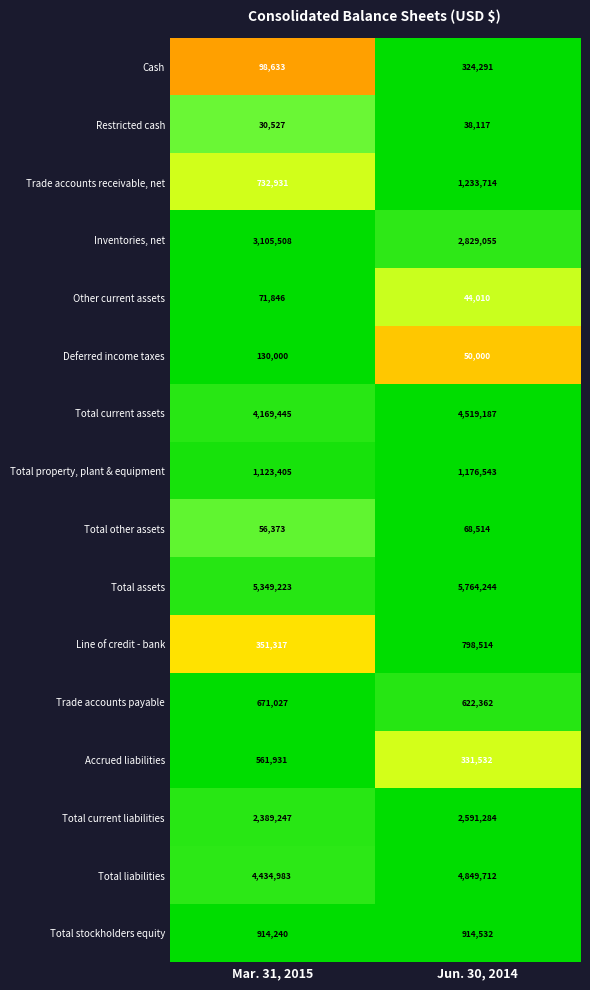

Between Mar. 31, 2015 and Jun. 30, 2014, which series saw the biggest shift?

Trade accounts receivable, net